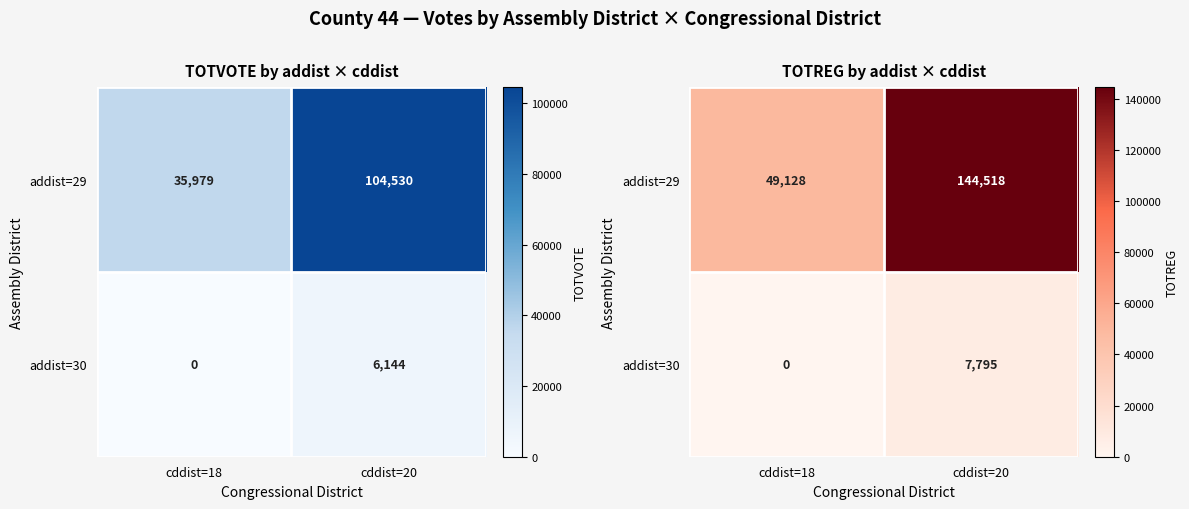

Count the number of data series in this chart.

2